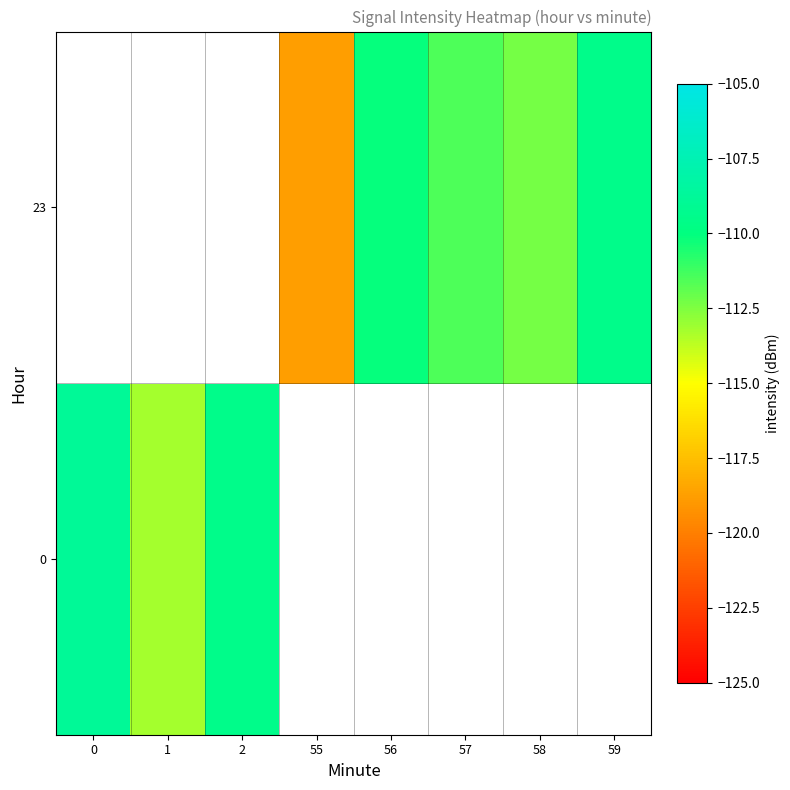

True or false: 0 has a value of -113.3 at 1.

True